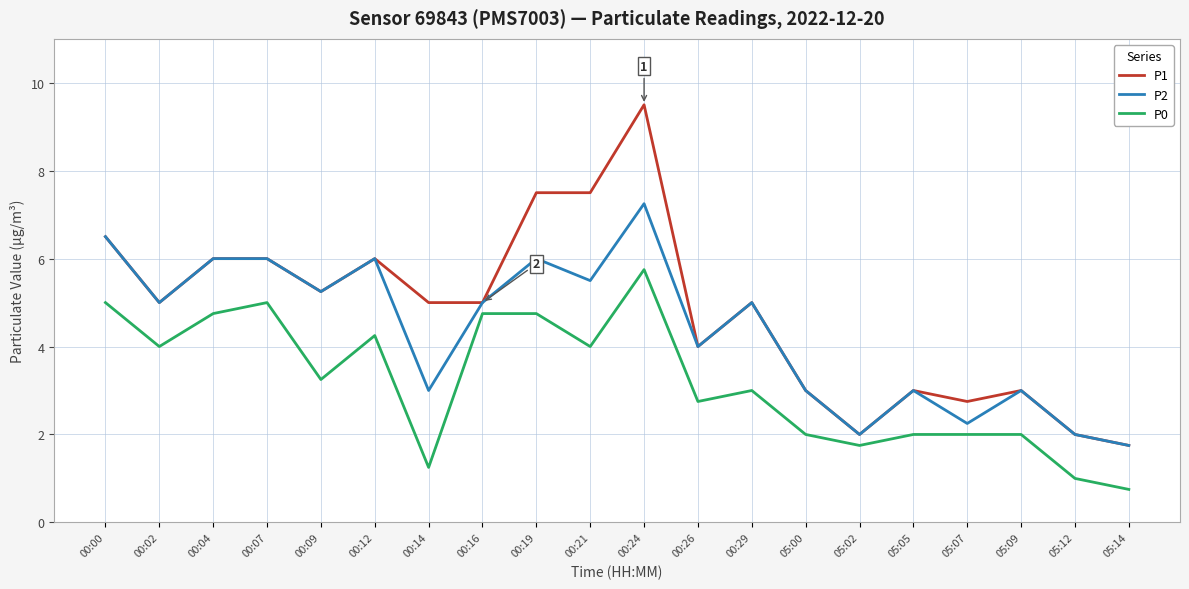

At which category does the chart reach its peak across all series?

00:24